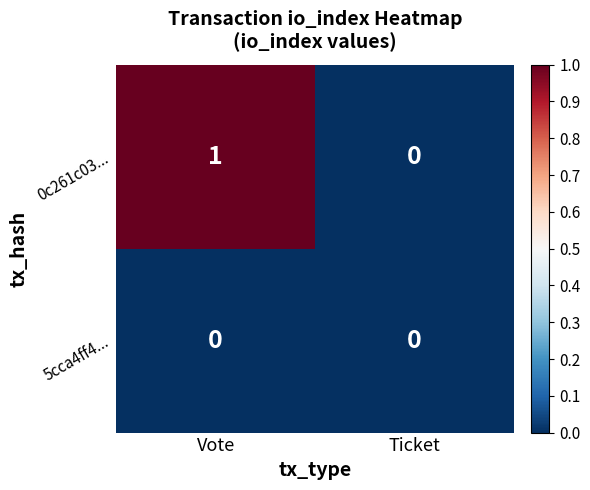

At which category does the chart reach its peak across all series?

Vote